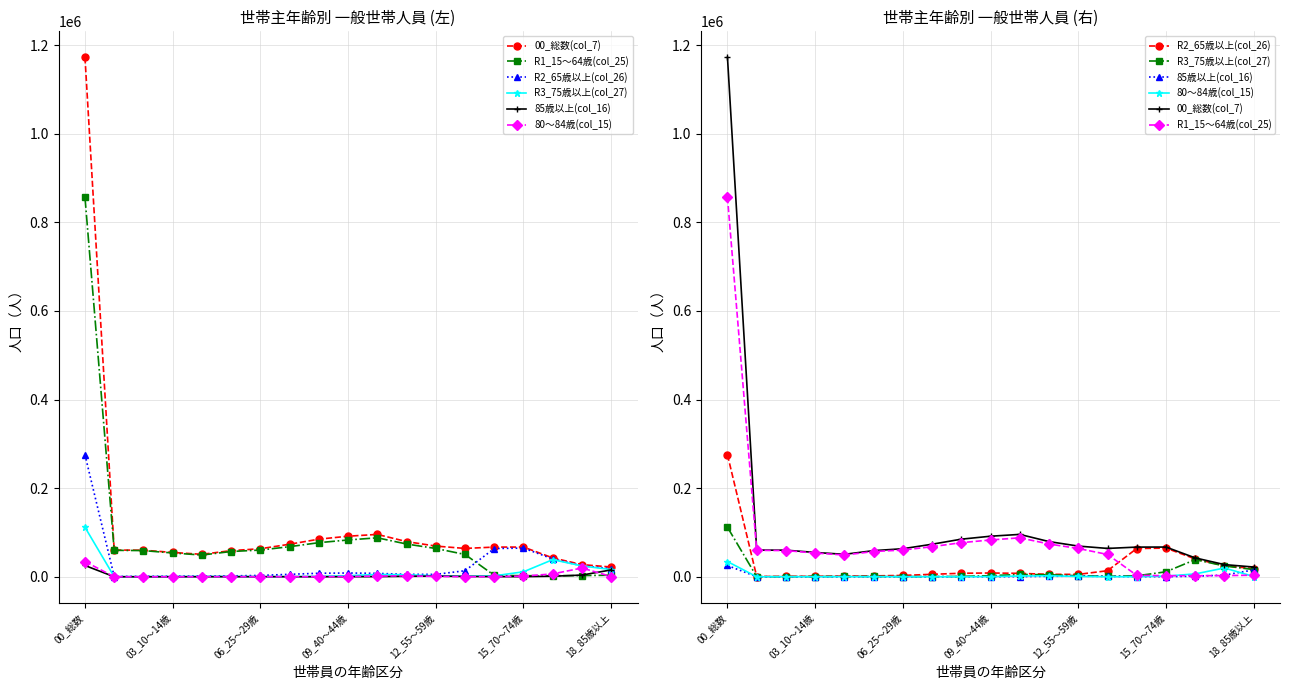

Does the chart have visible grid lines?

Yes